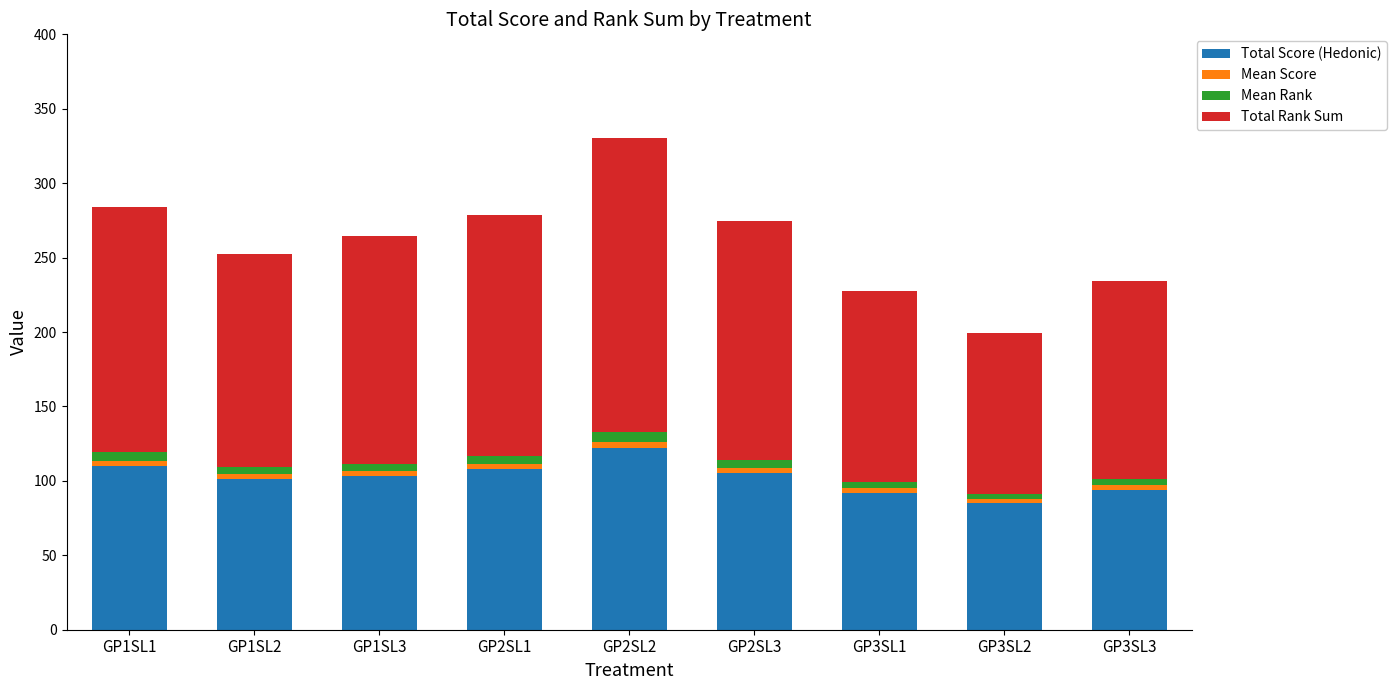

How many categories are shown in the chart?

9